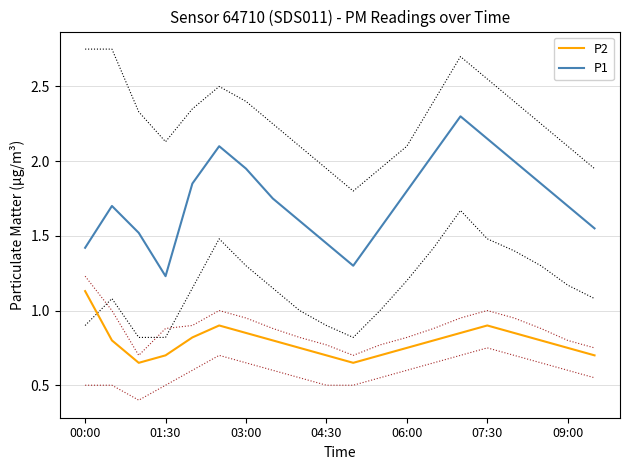

What is the highest value of the P1 series?

2.3